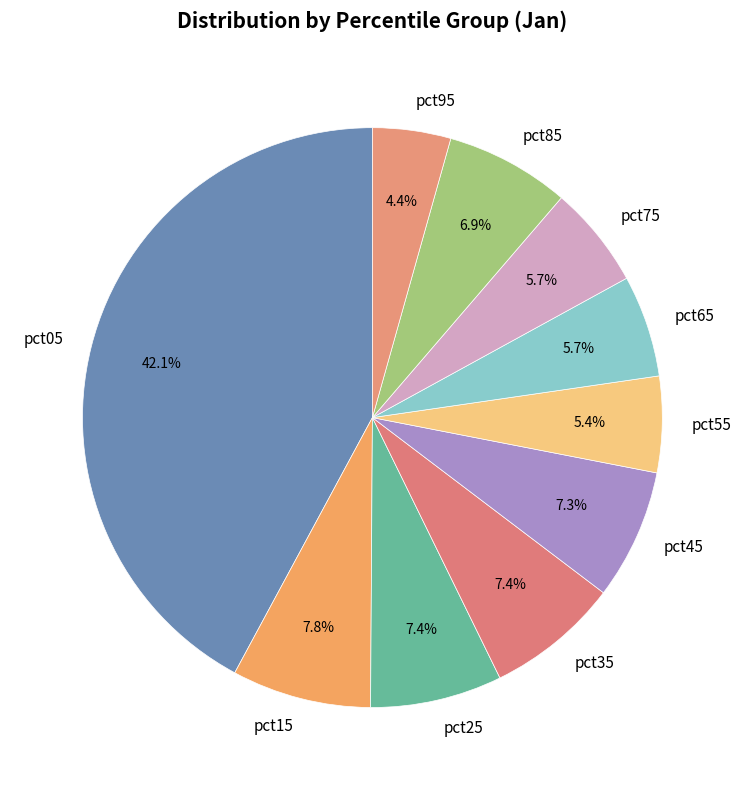

Which category has the smallest portion of the pie?

pct95